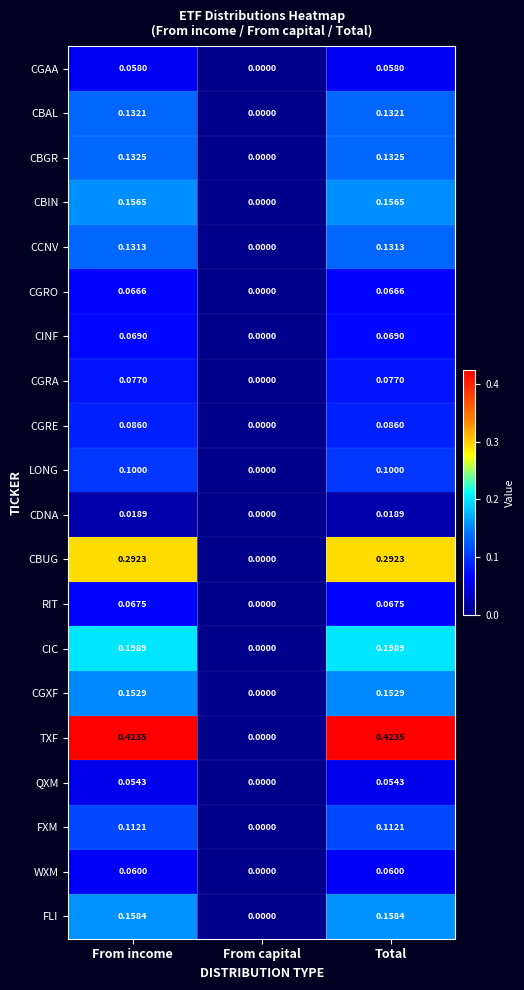

Is the value of CDNA at From capital greater than the value of TXF at From income?

No